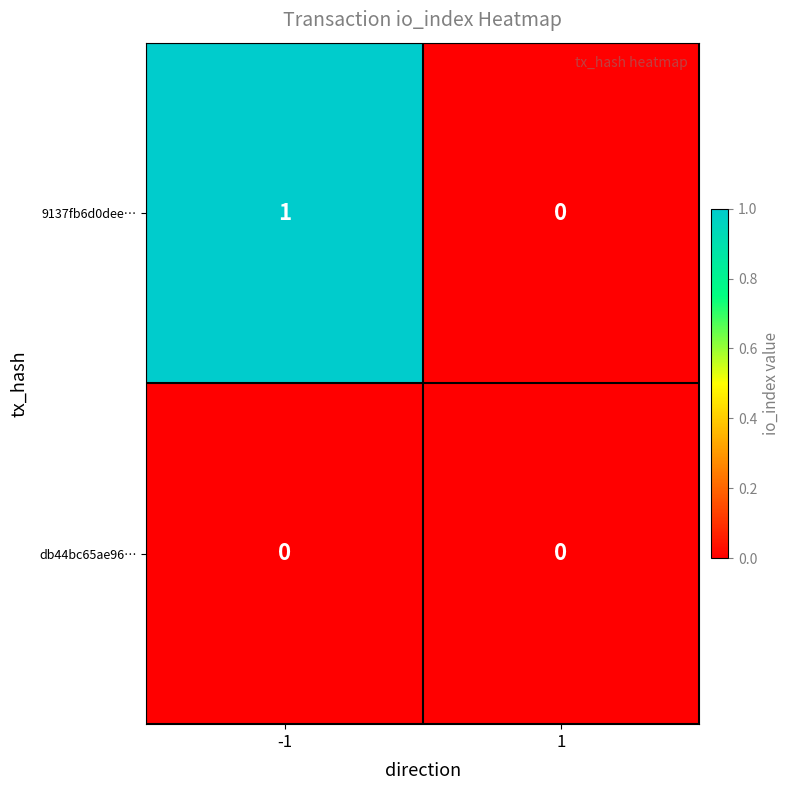

How many distinct data groups are displayed?

2